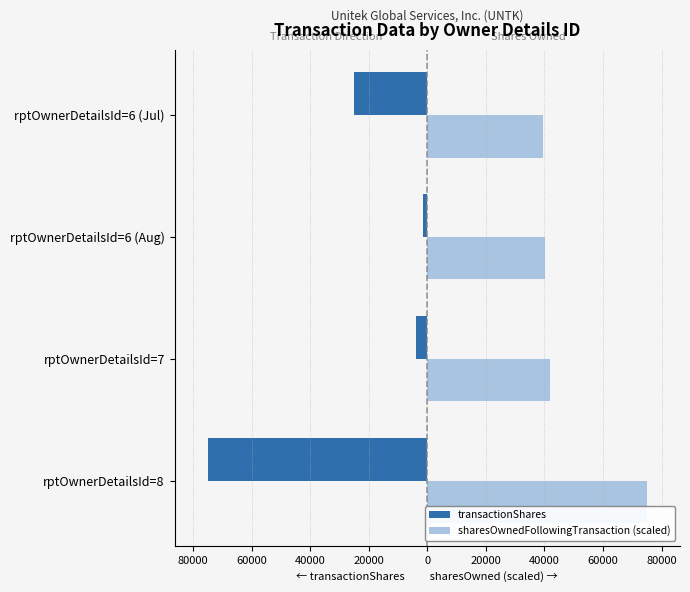

What are all the series names shown in the legend?

transactionShares, sharesOwnedFollowingTransaction (scaled)